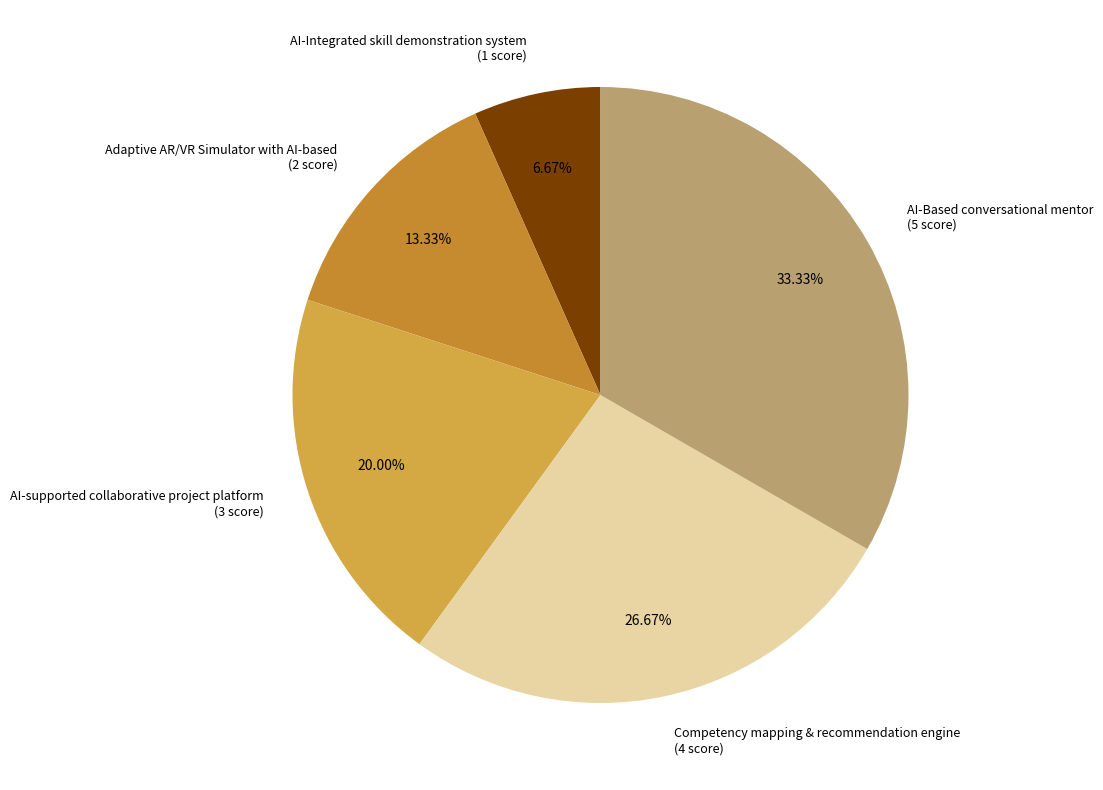

Which slice is the smallest?

AI-Integrated skill demonstration system